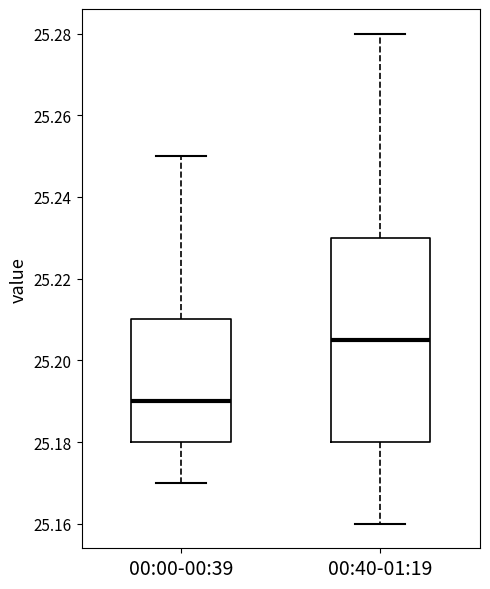

Which box has the lowest median line?

00:00-00:39